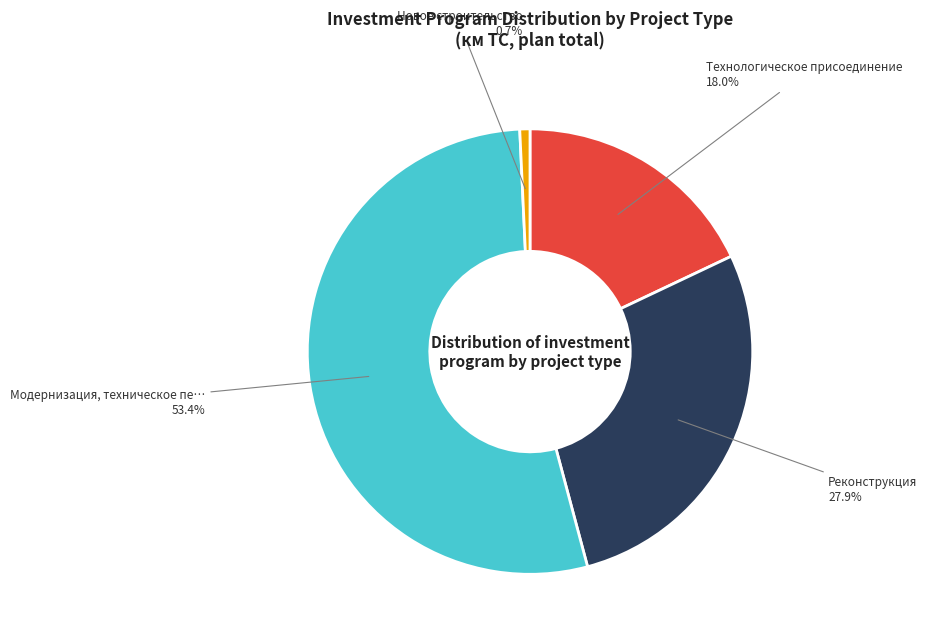

Is there any slice that represents more than half of the pie?

Yes